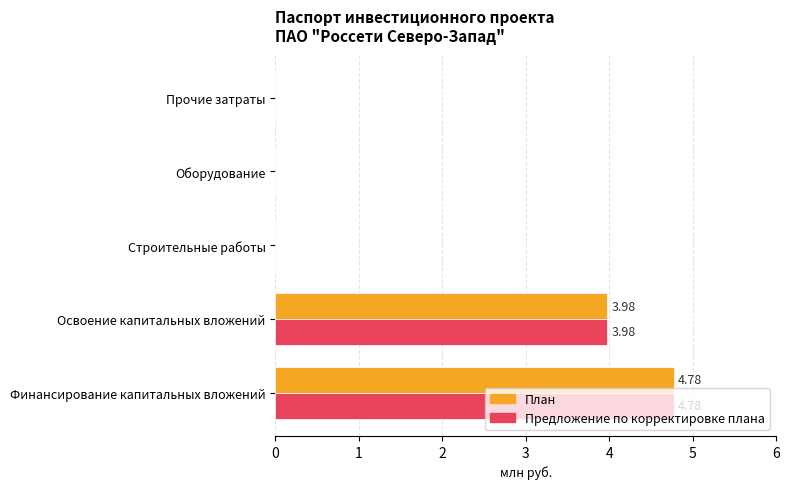

What is the sum of all План values?

8.8